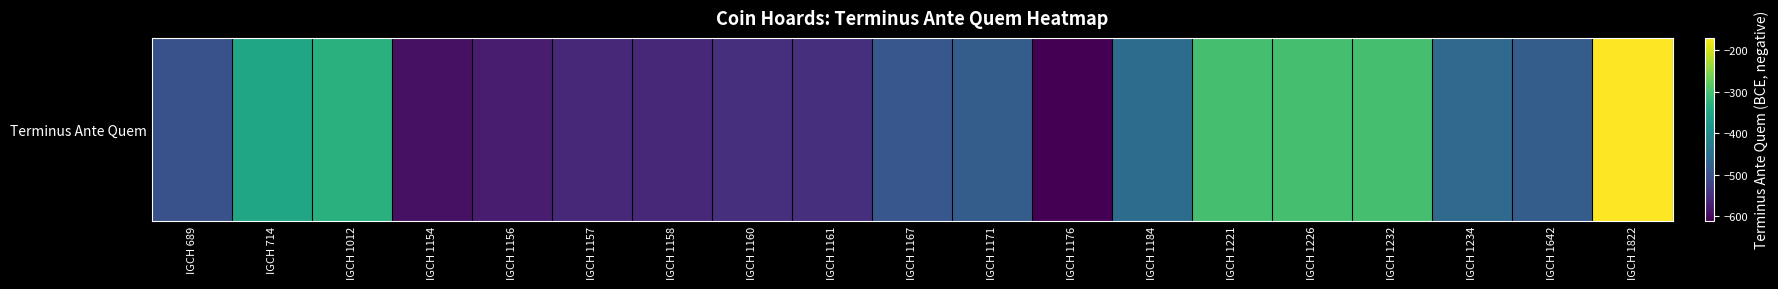

Where does the data first go above -480?

IGCH 714